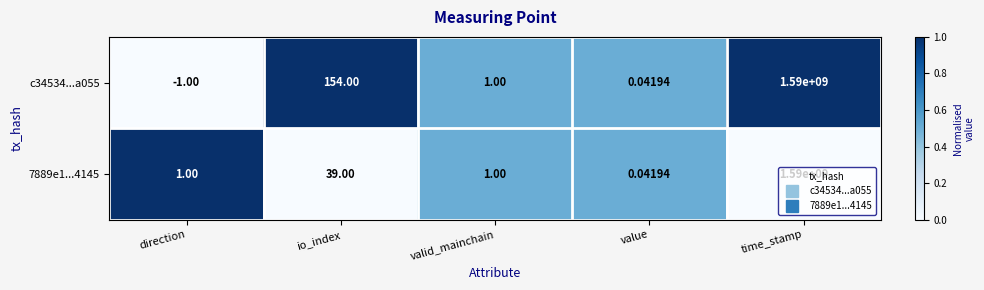

Which label corresponds to the smallest value in the chart?

direction